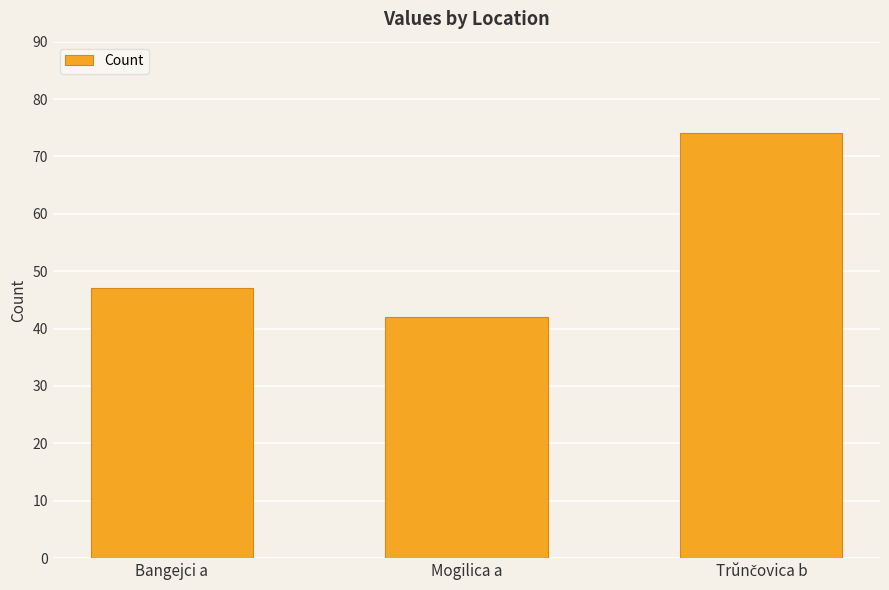

Count the values in the range 42 to 74.

3